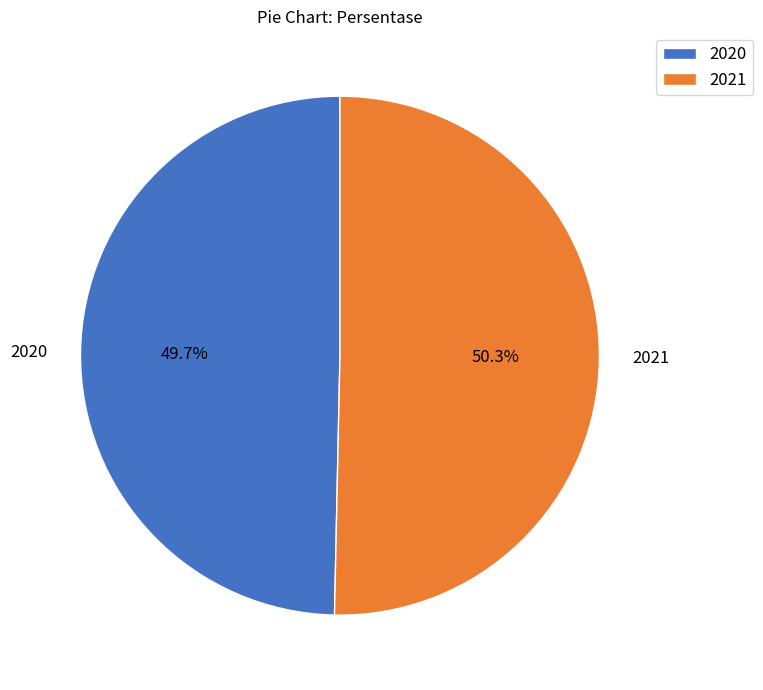

How many segments does this pie chart have?

2